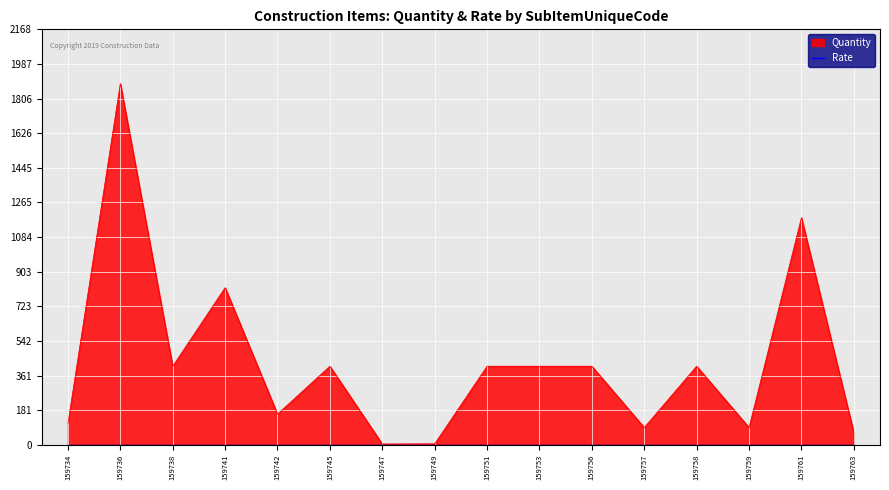

What is the value of the 9th point from the left?

410